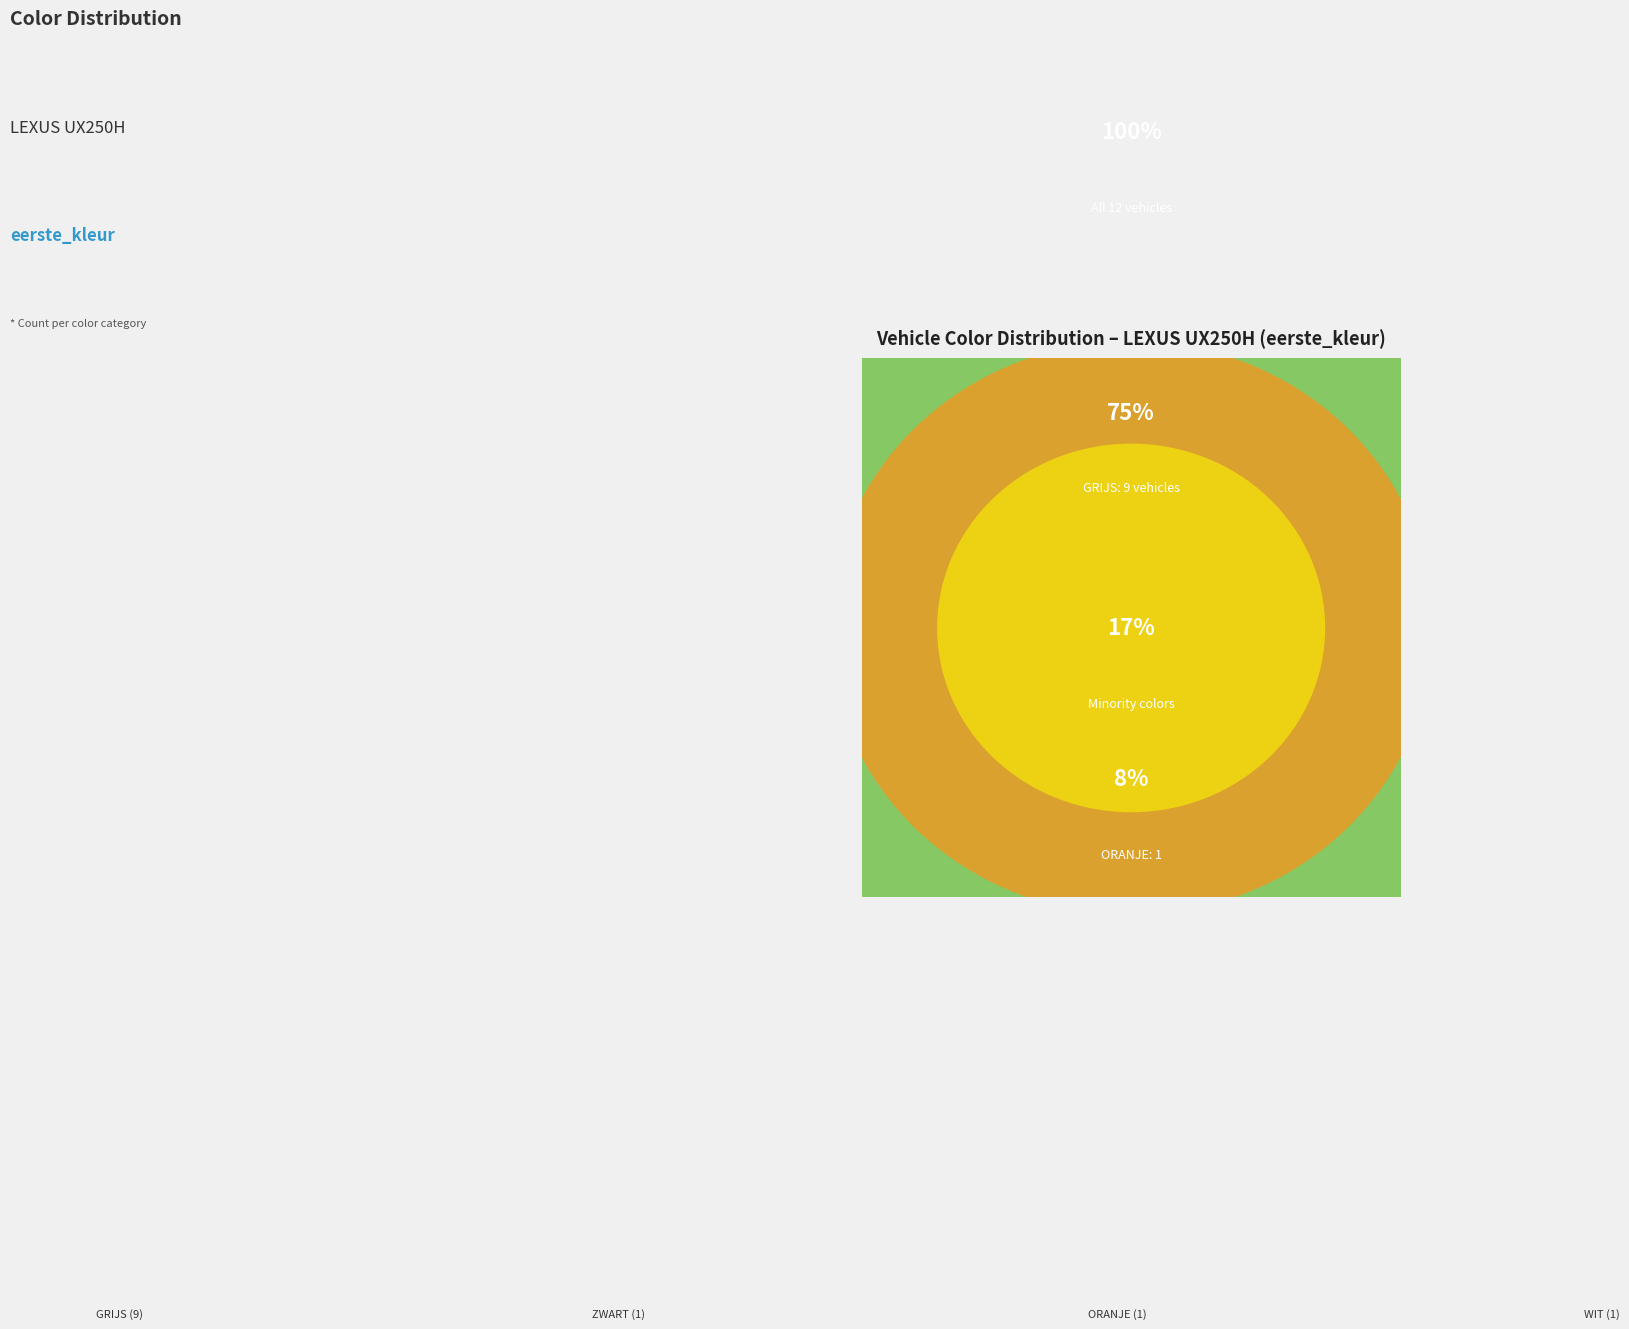

To the nearest percent, what percentage of the pie is ZWART?

8%